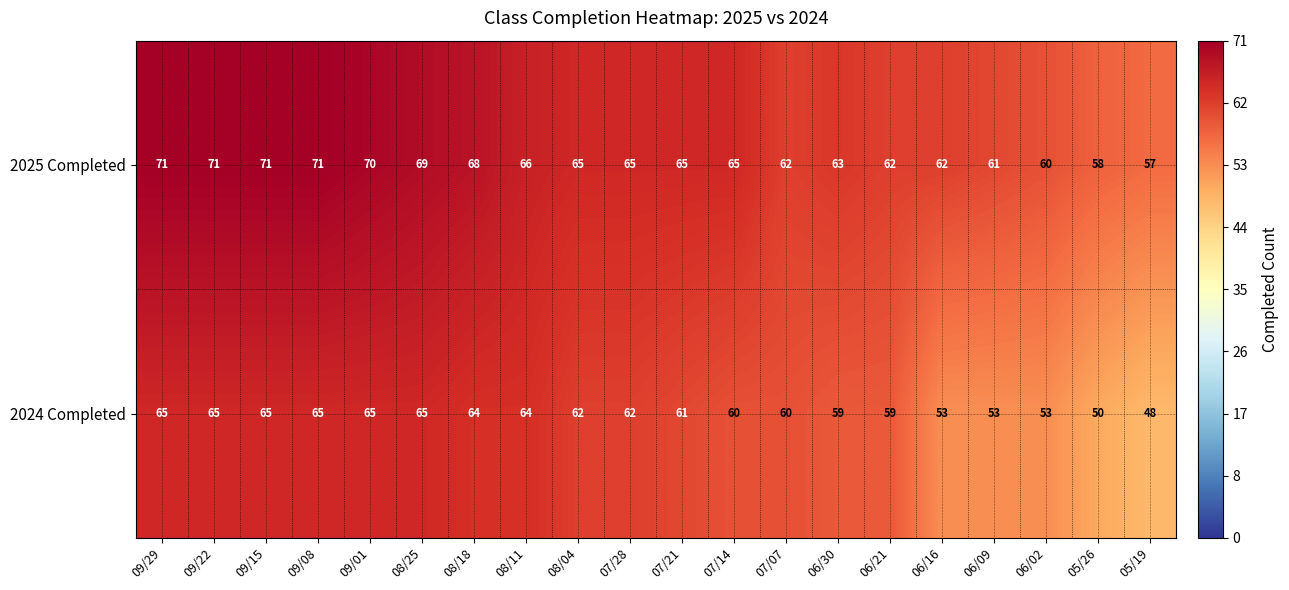

What is the total value across all series at 07/14?

125